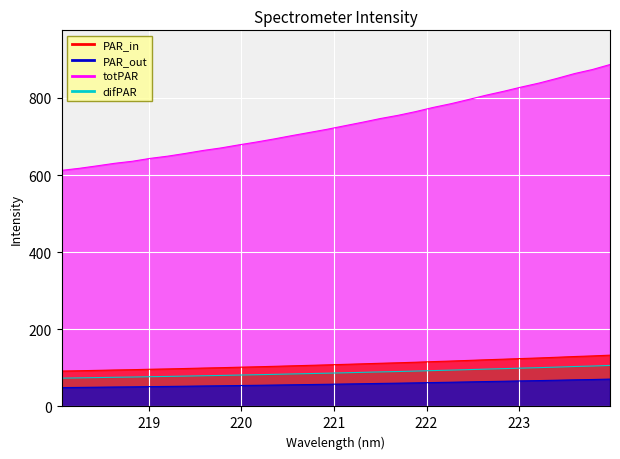

The chart shows a value of 1373.6 at 222.0721. True or false?

False